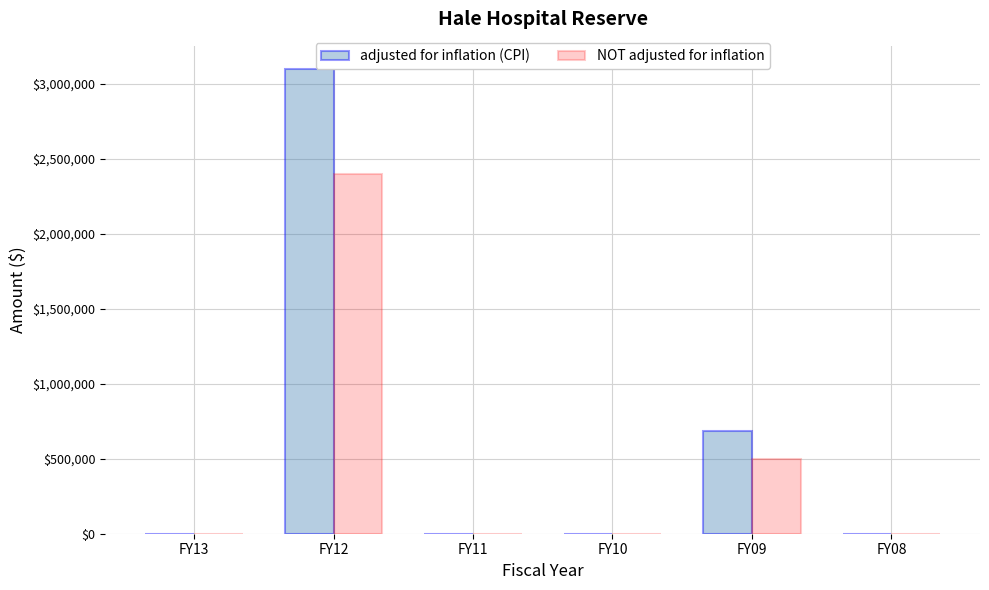

True or false: NOT adjusted for inflation has a value of 863695 at FY08.

False